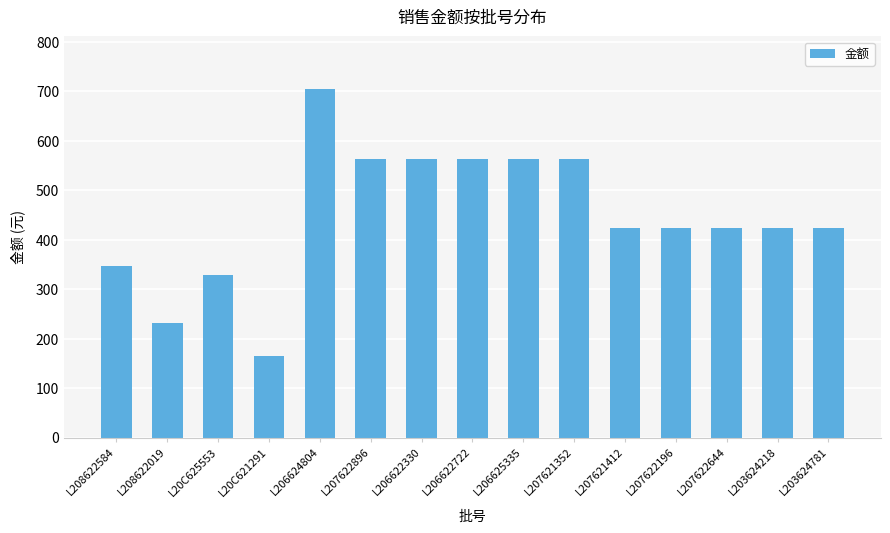

Reading right to left, transcribe all the data shown in this chart.

423.1	423.1	423.1	423.1	423.1	564.1	564.1	564.1	564.1	564.1	705.1	164.1	328.1	231.5	347.2